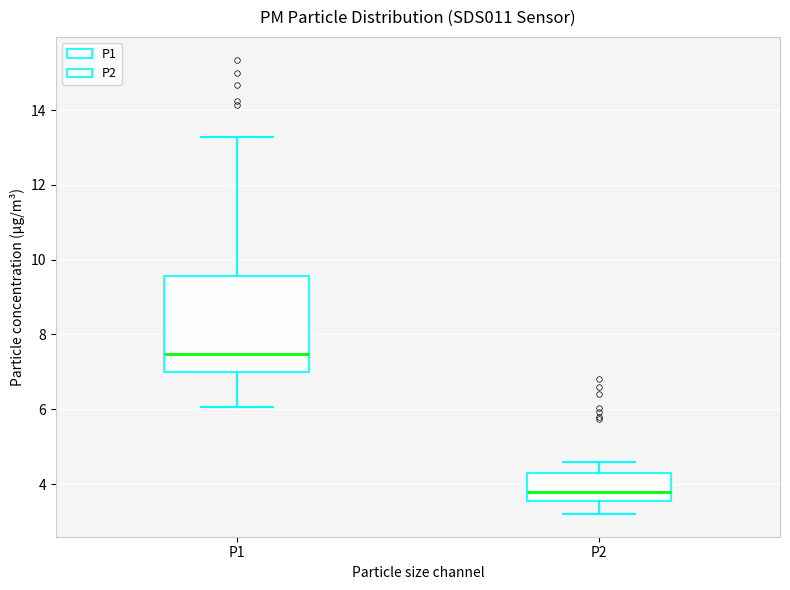

Reading left to right, read every box against the y-axis: the position of its median line, the range the box covers, and the ends of its whiskers. The values are not printed on the chart, so give them approximately, as read against the axis.

P1: median 7.4, box 7.0 to 9.6, whiskers 6.0 to 13.2
P2: median 3.8, box 3.6 to 4.4, whiskers 3.2 to 4.6